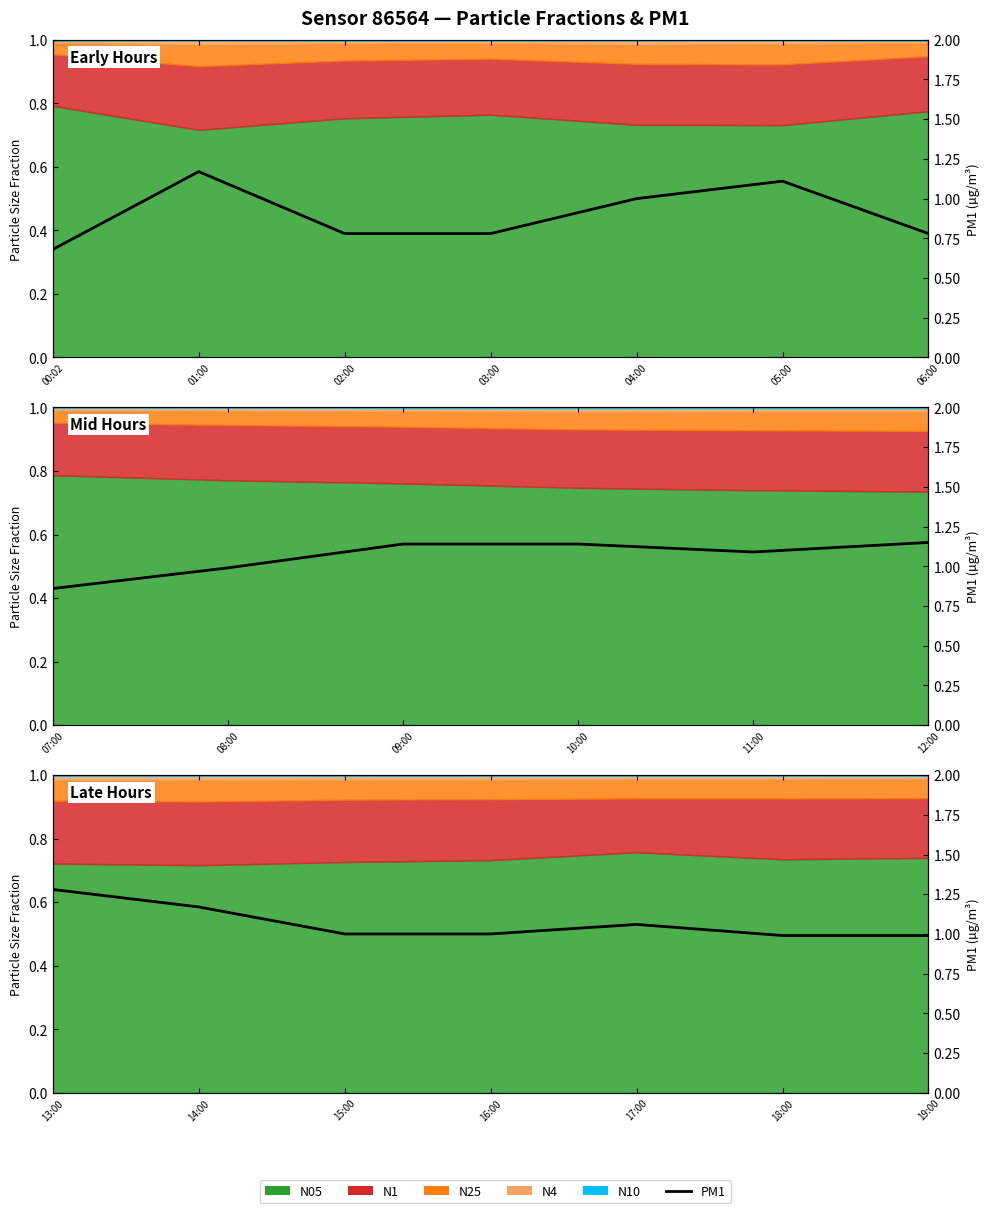

How many values exceed 1?

3